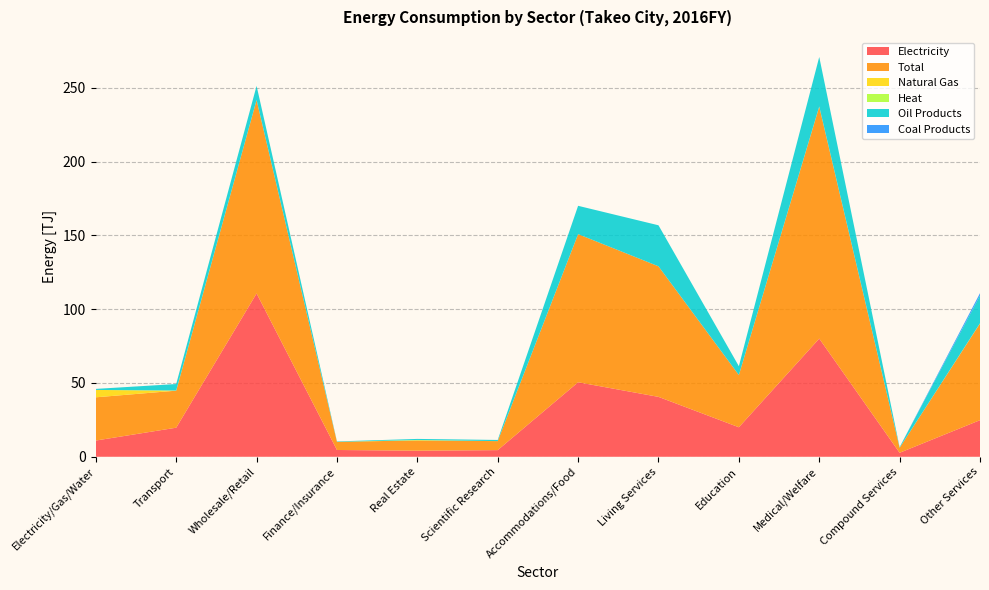

Reading left to right, transcribe all the data shown in this chart.

Electricity: Electricity/Gas/Water=11.0	Transport=19.7	Wholesale/Retail=110.7	Finance/Insurance=4.6	Real Estate=4.1	Scientific Research=4.5	Accommodations/Food=50.5	Living Services=40.6	Education=20.0	Medical/Welfare=80.1	Compound Services=2.7	Other Services=24.8
Total: Electricity/Gas/Water=29.3	Transport=25.1	Wholesale/Retail=131.1	Finance/Insurance=5.5	Real Estate=7.0	Scientific Research=6.1	Accommodations/Food=100.4	Living Services=88.5	Education=35.4	Medical/Welfare=157.2	Compound Services=3.4	Other Services=65.5
Natural Gas: Electricity/Gas/Water=5.0	Transport=0.0	Wholesale/Retail=0.0	Finance/Insurance=0.0	Real Estate=0.0	Scientific Research=0.0	Accommodations/Food=0.0	Living Services=0.0	Education=0.0	Medical/Welfare=0.0	Compound Services=0.0	Other Services=0.1
Heat: Electricity/Gas/Water=0.0	Transport=0.1	Wholesale/Retail=0.0	Finance/Insurance=0.0	Real Estate=0.3	Scientific Research=0.0	Accommodations/Food=0.0	Living Services=0.0	Education=0.0	Medical/Welfare=0.1	Compound Services=0.0	Other Services=0.1
Oil Products: Electricity/Gas/Water=0.7	Transport=4.4	Wholesale/Retail=9.6	Finance/Insurance=0.3	Real Estate=0.7	Scientific Research=0.8	Accommodations/Food=19.2	Living Services=27.8	Education=6.0	Medical/Welfare=33.6	Compound Services=0.4	Other Services=18.8
Coal Products: Electricity/Gas/Water=0.0	Transport=0.0	Wholesale/Retail=0.0	Finance/Insurance=0.0	Real Estate=0.0	Scientific Research=0.0	Accommodations/Food=0.0	Living Services=0.0	Education=0.0	Medical/Welfare=0.0	Compound Services=0.0	Other Services=1.6